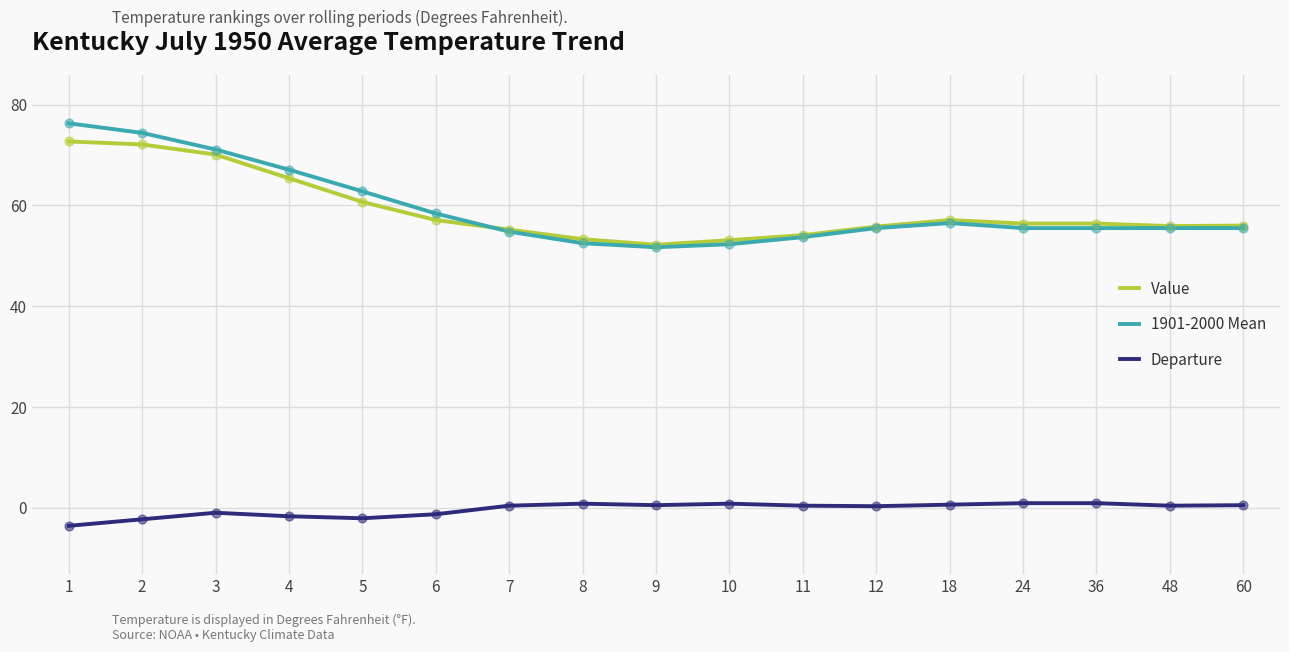

Is the value of 1901-2000 Mean at 8 greater than the value of Value at 5?

No